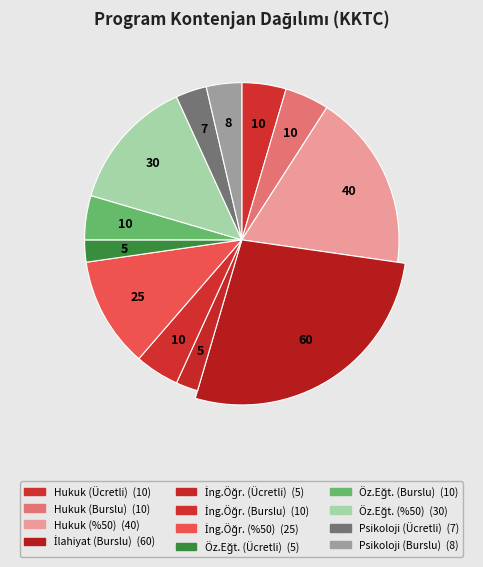

Count the number of slices in the pie.

12